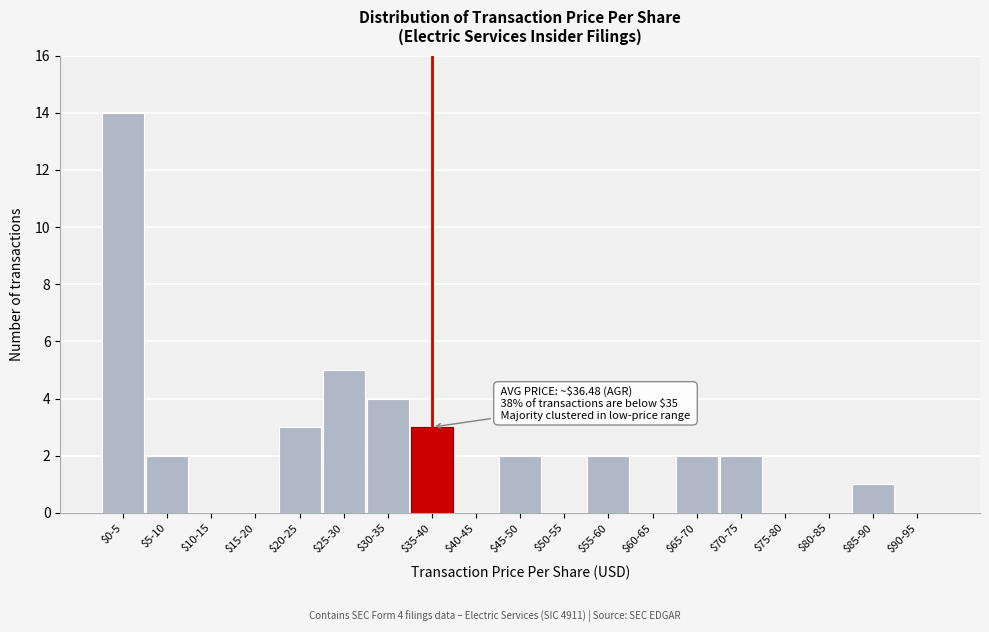

The chart shows a value of 0 at $50-55. True or false?

True